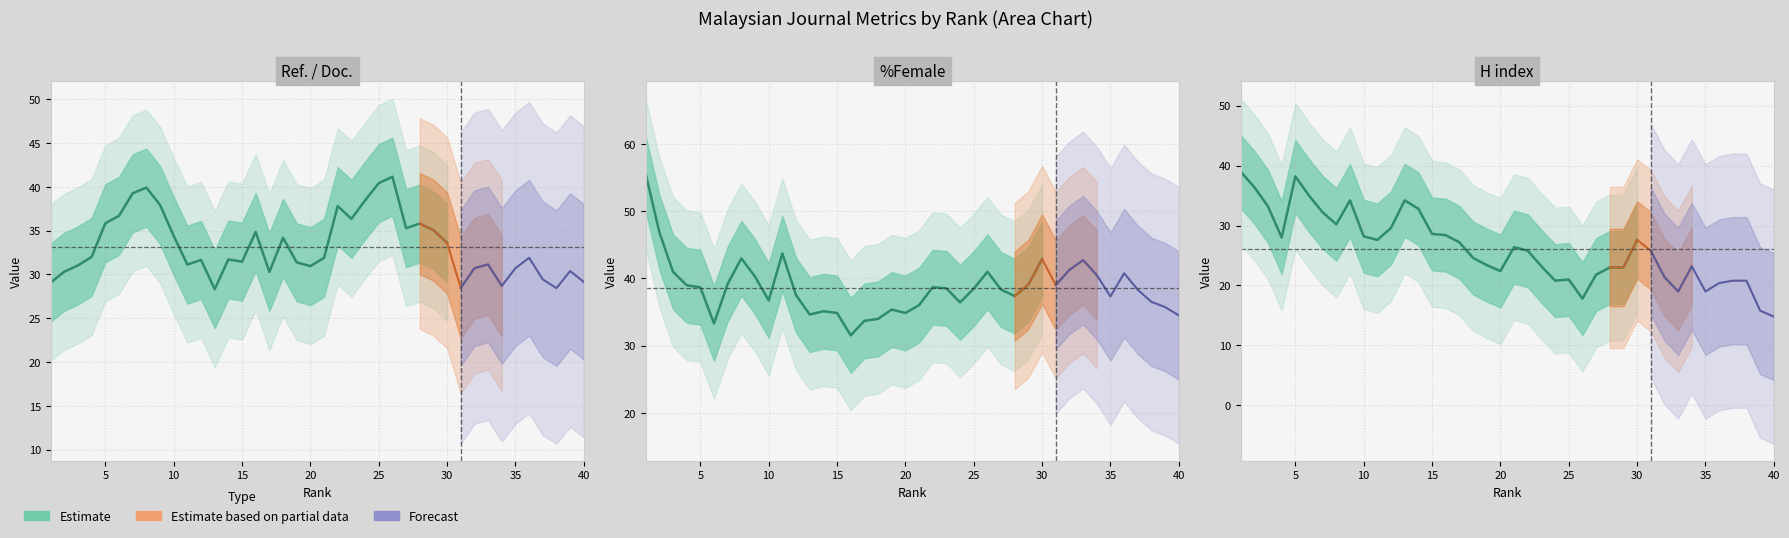

How many data points in %Female are above 38?

23